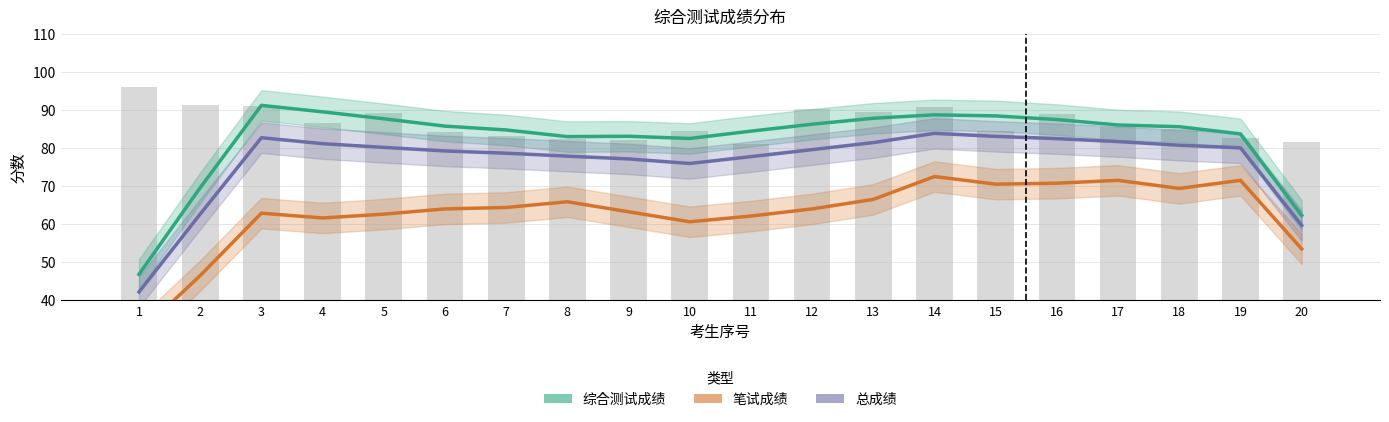

The 综合测试成绩 series shows 138.6 at 3. True or false?

False